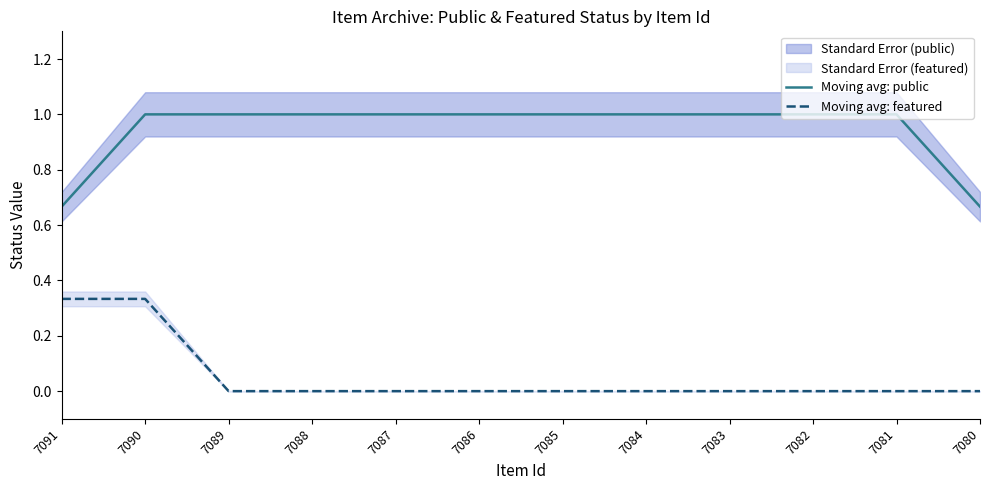

Reading left to right, what are all the values shown in this chart?

Moving avg: public: 7091=0.7	7090=1.0	7089=1.0	7088=1.0	7087=1.0	7086=1.0	7085=1.0	7084=1.0	7083=1.0	7082=1.0	7081=1.0	7080=0.7
Moving avg: featured: 7091=0.3	7090=0.3	7089=0.0	7088=0.0	7087=0.0	7086=0.0	7085=0.0	7084=0.0	7083=0.0	7082=0.0	7081=0.0	7080=0.0